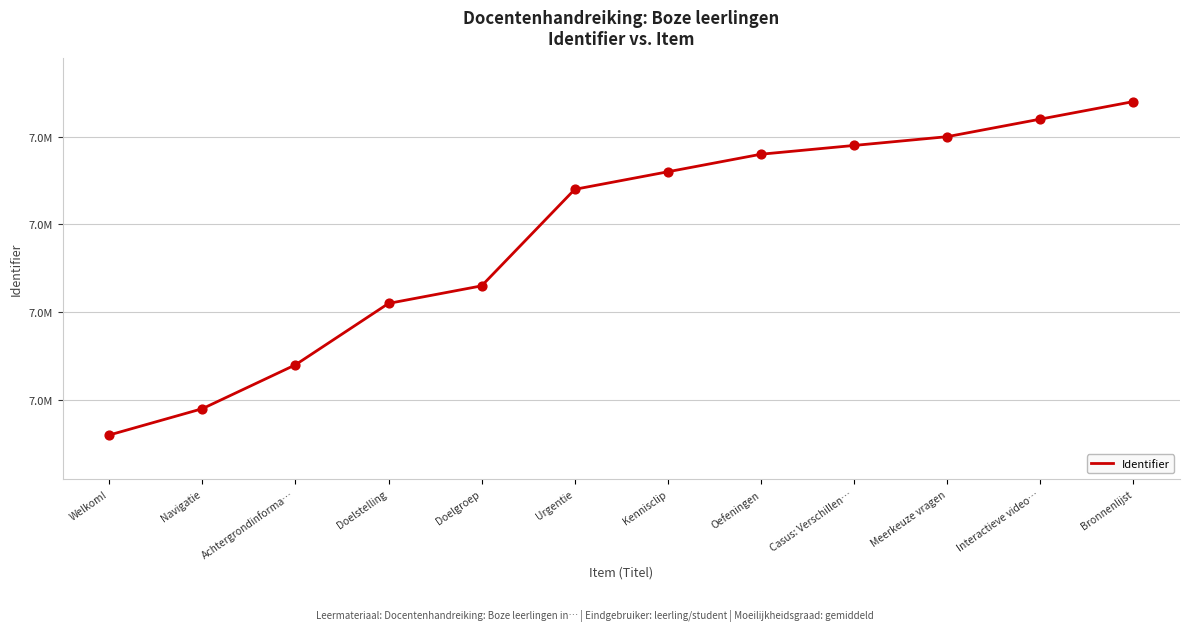

What is the ratio of the value at Bronnenlijst to the value at Urgentie?

1.0